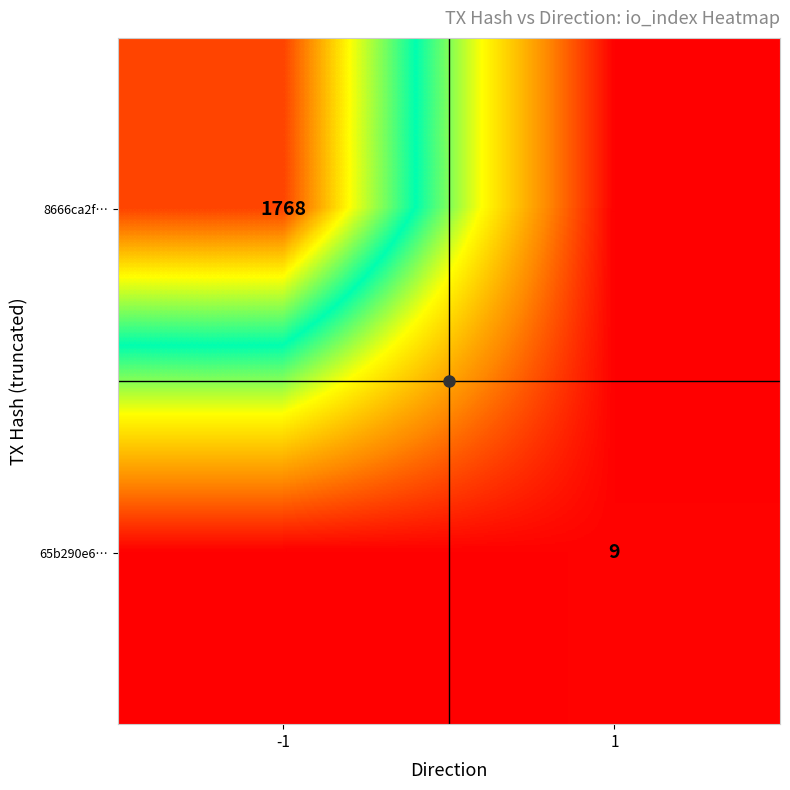

True or false: 65b290e6… has a value of 6 at 1.

False